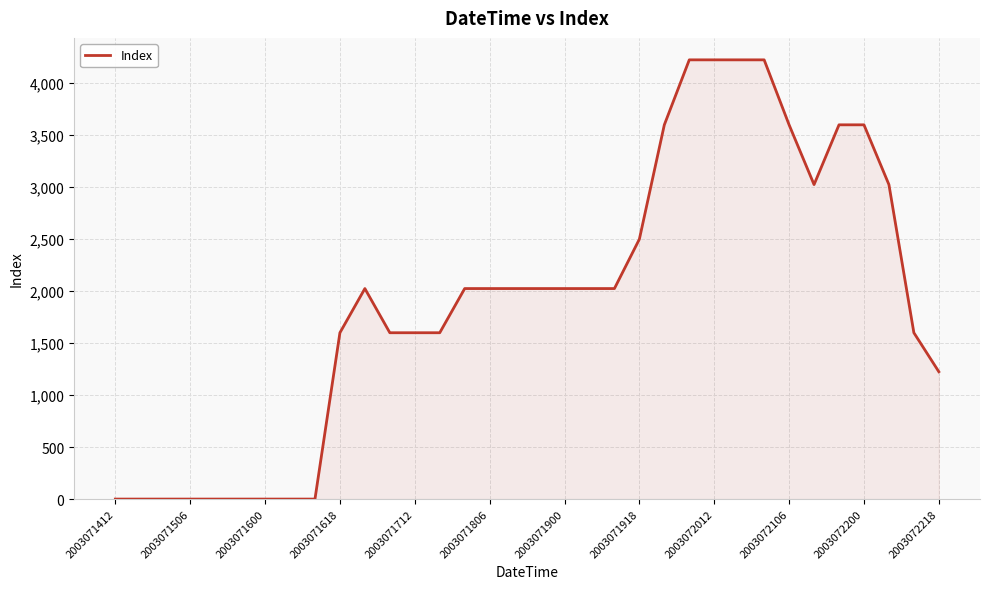

How many values are between 0 and 3025?

26